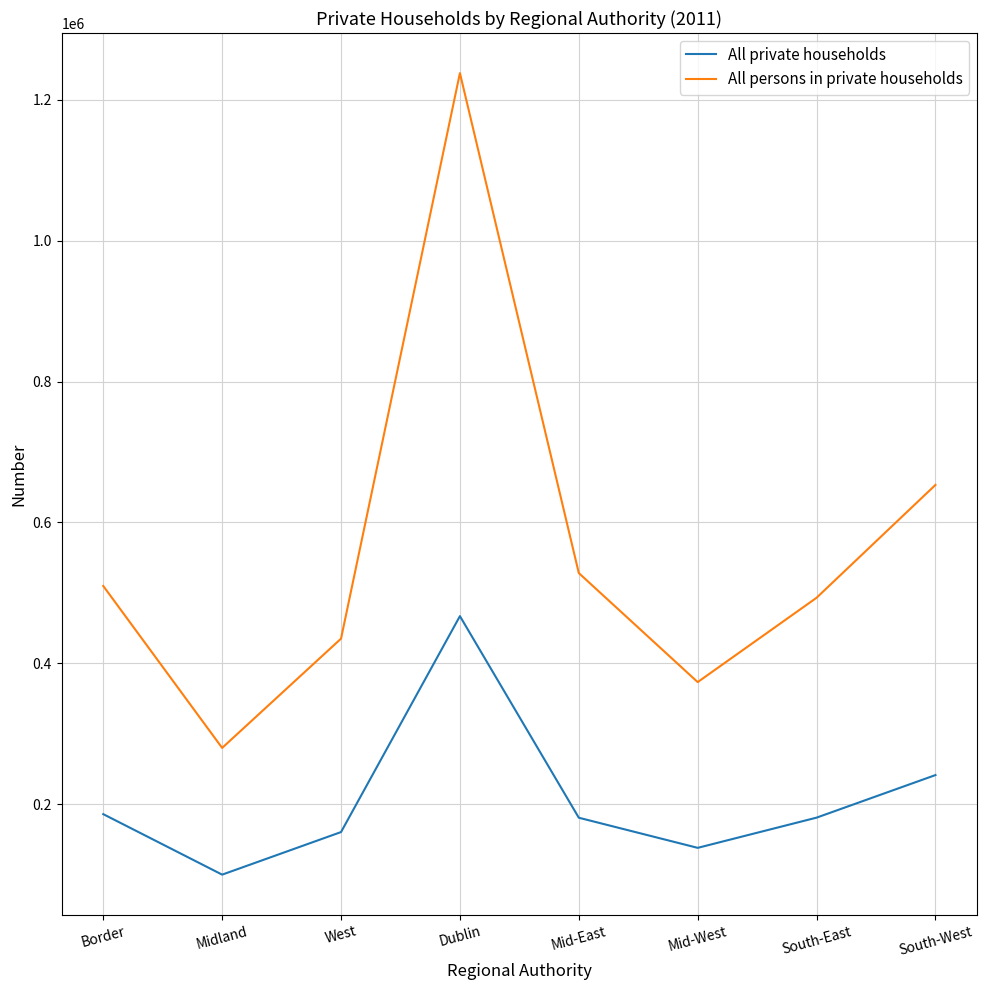

Is this an area chart (filled region under the line)?

No